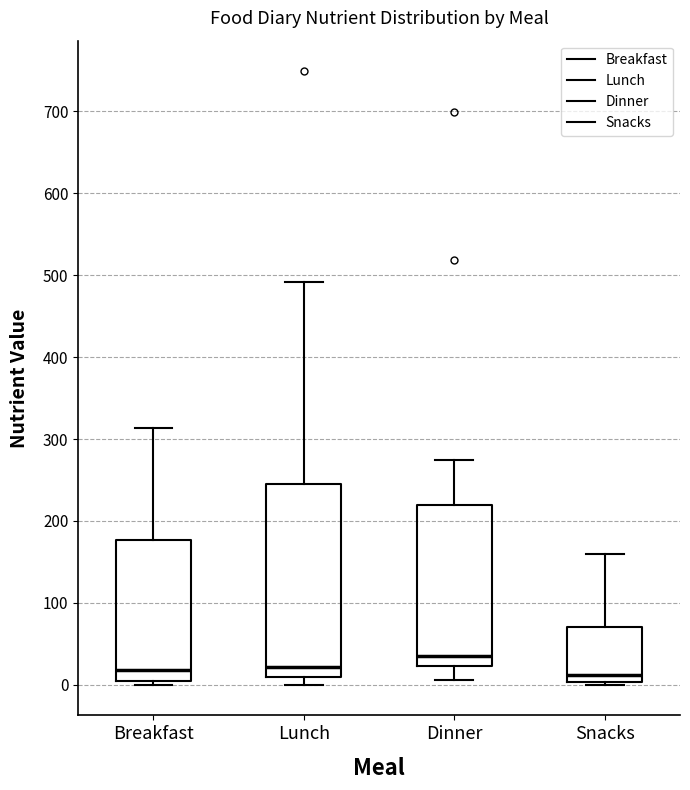

Where is the lower edge of the box for Dinner on the y-axis? The values are not printed on the chart, so give them approximately, as read against the axis.

20